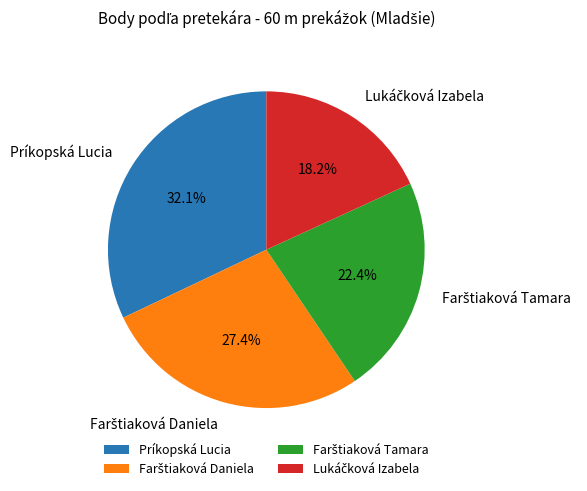

How many segments does this pie chart have?

4